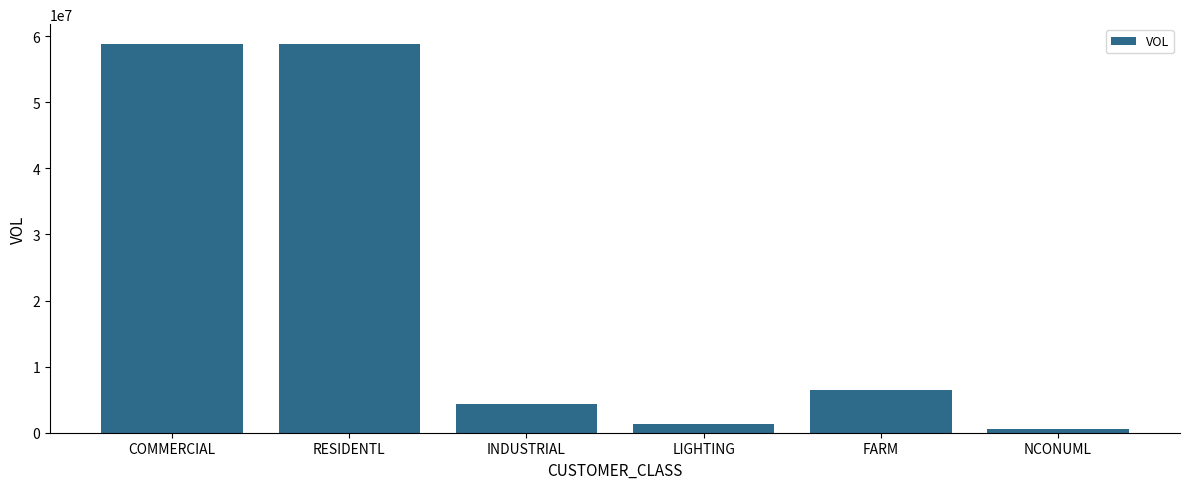

Where is the data nearest to the value 29710300?

FARM